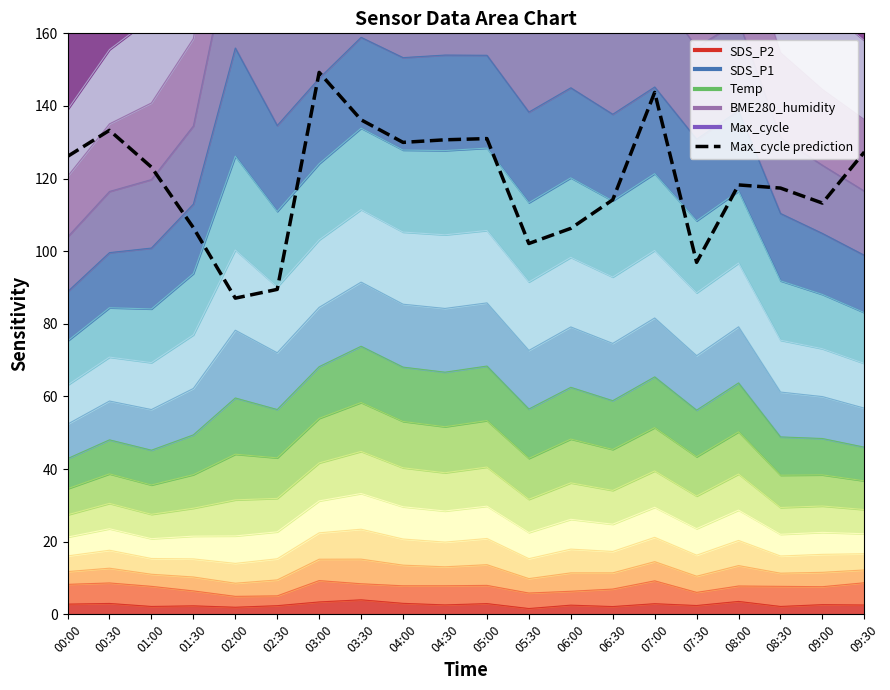

What is the value of the 6th point from the left?

89.5